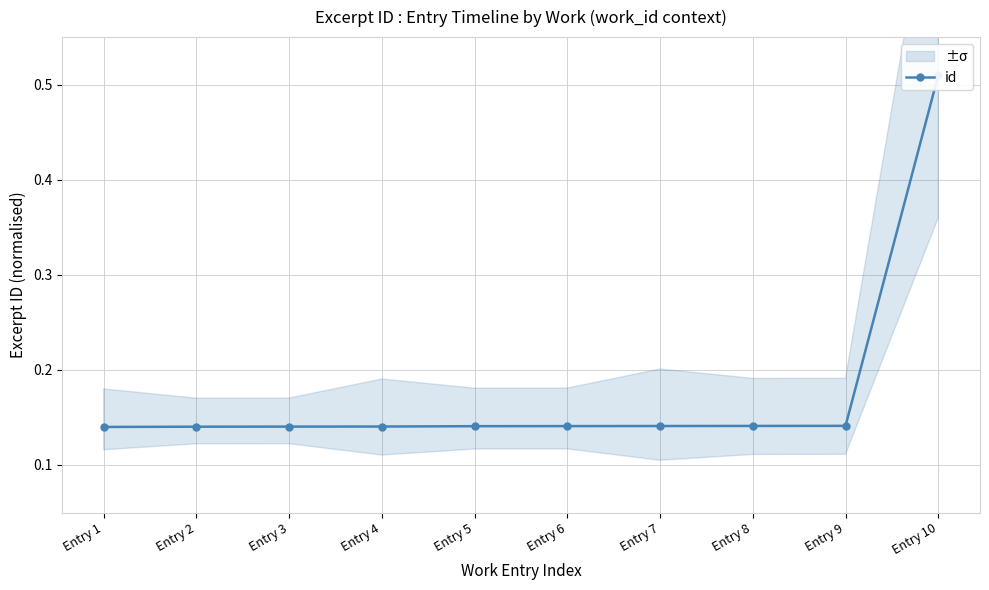

Is it true that the value at Entry 1 is 0.2?

False